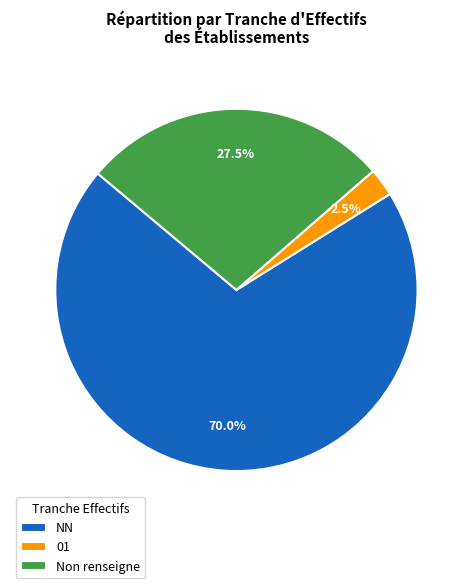

What percentage is NOT represented by 01?

97.5%